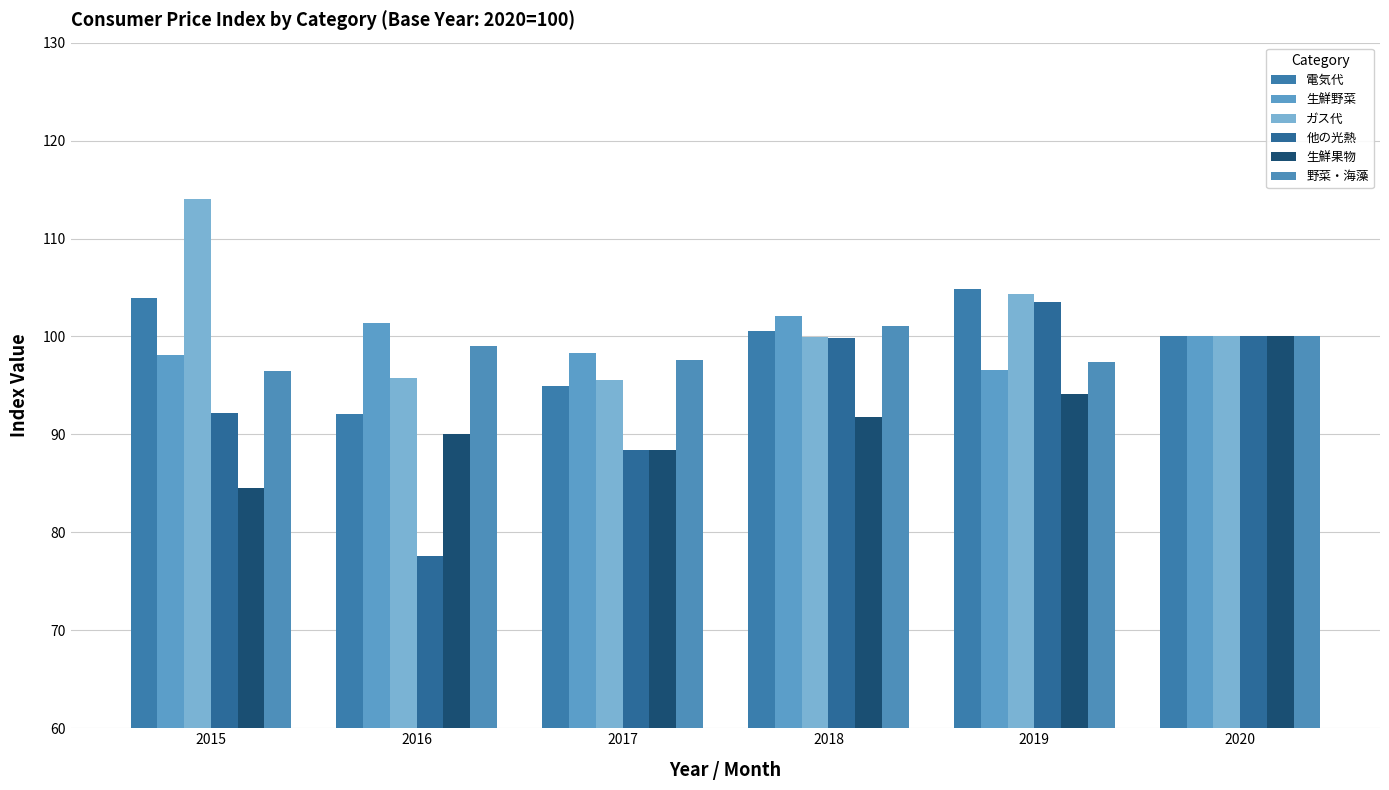

How many values in the 他の光熱 series are below 99?

3